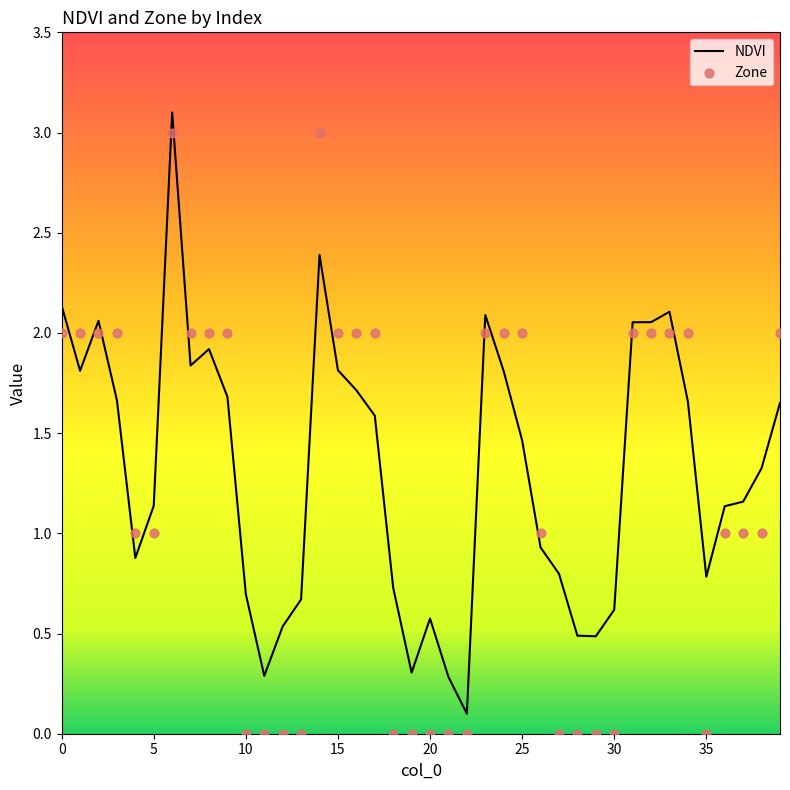

At which category is the sum across all series the highest?

6